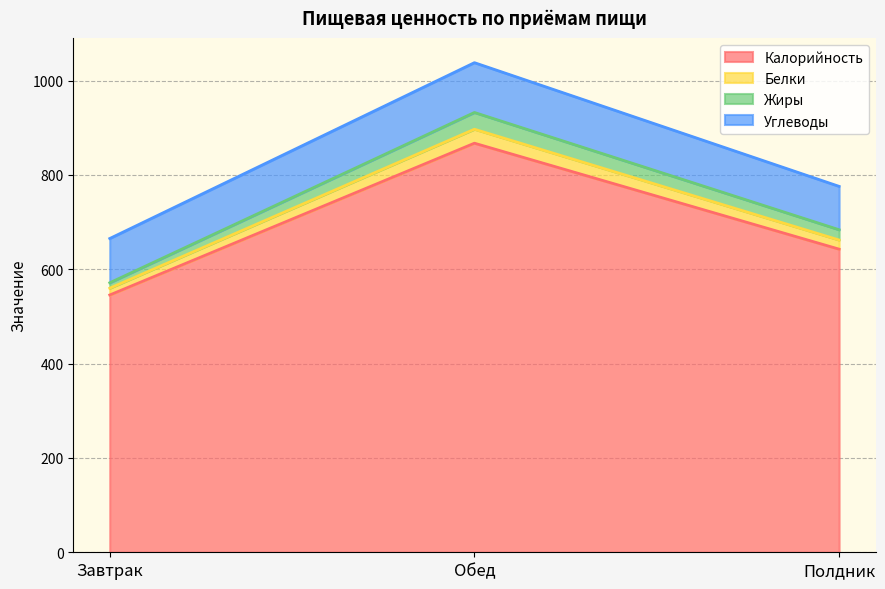

What is the minimum value shown in the chart?

545.5